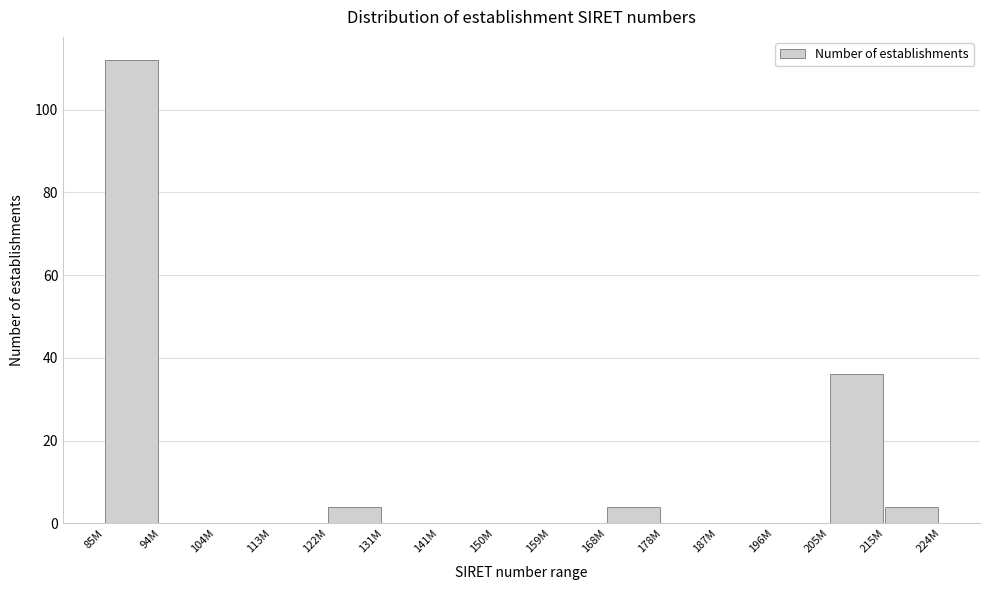

Reading right to left, what are all the values shown in this chart?

215M=4	205M=36	196M=0	187M=0	178M=0	168M=4	159M=0	150M=0	141M=0	131M=0	122M=4	113M=0	104M=0	94M=0	85M=112